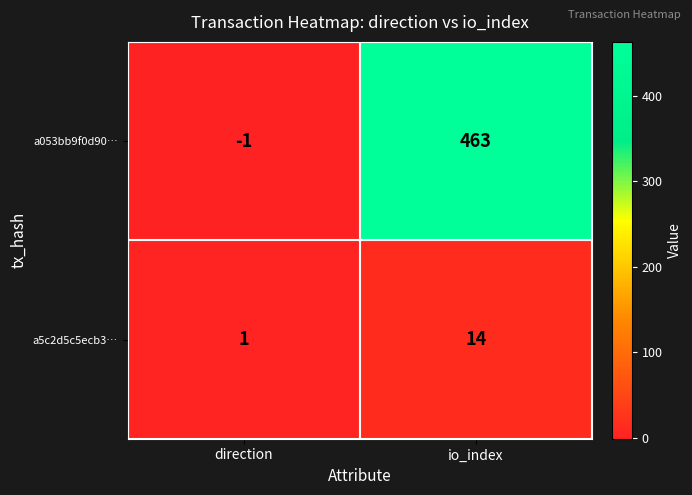

At which label is a053bb9f0d90… closest to 231?

direction